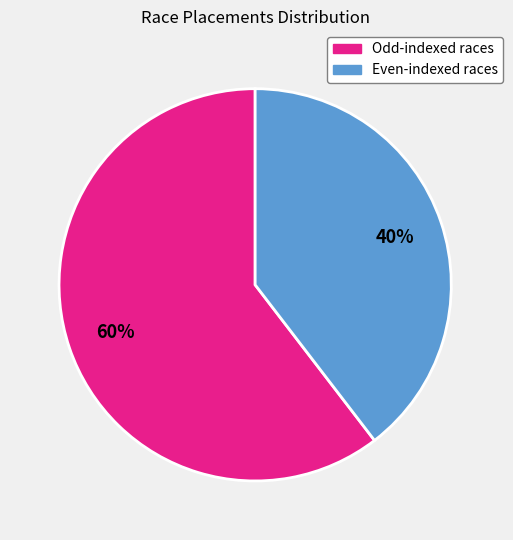

To the nearest percent, what is the average slice percentage?

50%